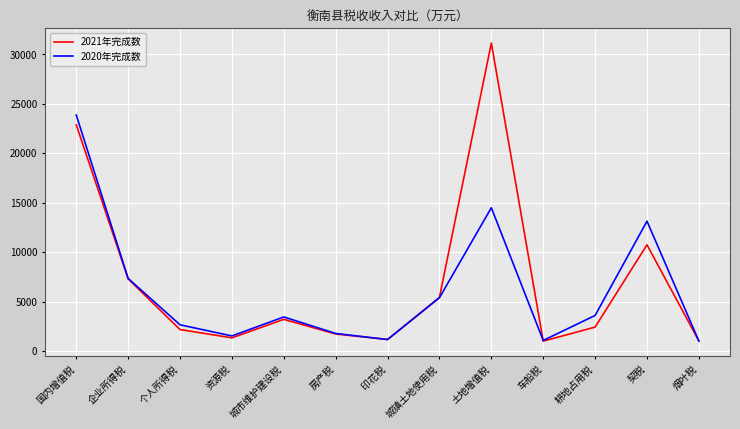

How many interior local peaks does the 2021年完成数 series have?

3